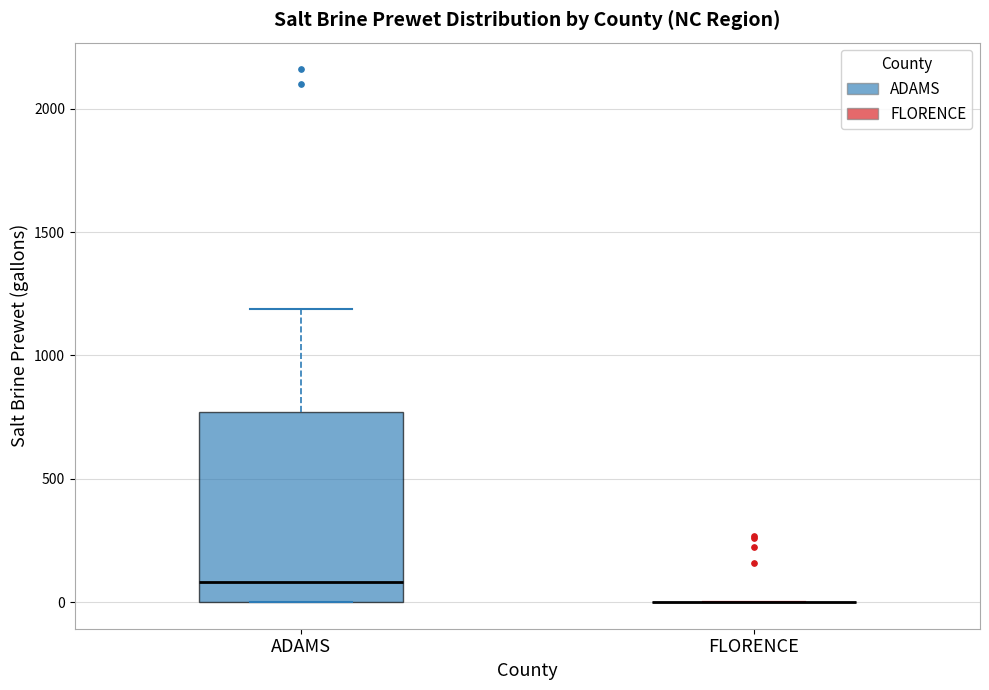

Reading left to right, transcribe this box plot: for each box, give where its median line is, the range the box spans, and where its two whiskers end, as read against the y-axis. The values are not printed on the chart, so give them approximately, as read against the axis.

ADAMS: median 100, box 0 to 750, whiskers 0 to 1200
FLORENCE: box collapsed to a line at 0, whiskers 0 to 0